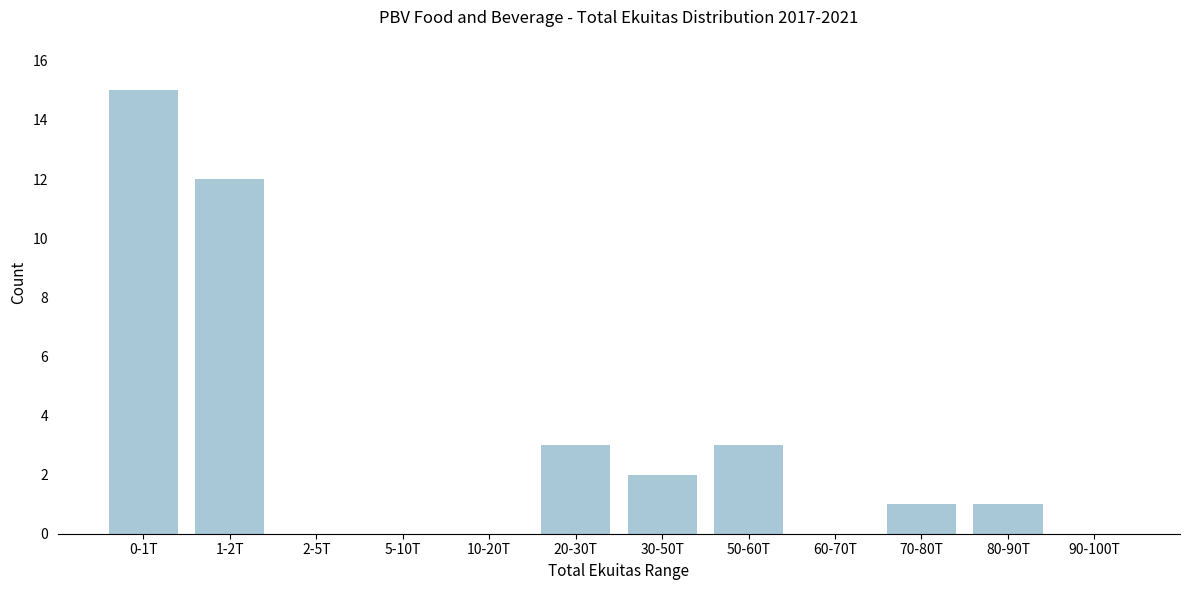

Reading left to right, what are all the values shown in this chart?

0-1T=15	1-2T=12	2-5T=0	5-10T=0	10-20T=0	20-30T=3	30-50T=2	50-60T=3	60-70T=0	70-80T=1	80-90T=1	90-100T=0